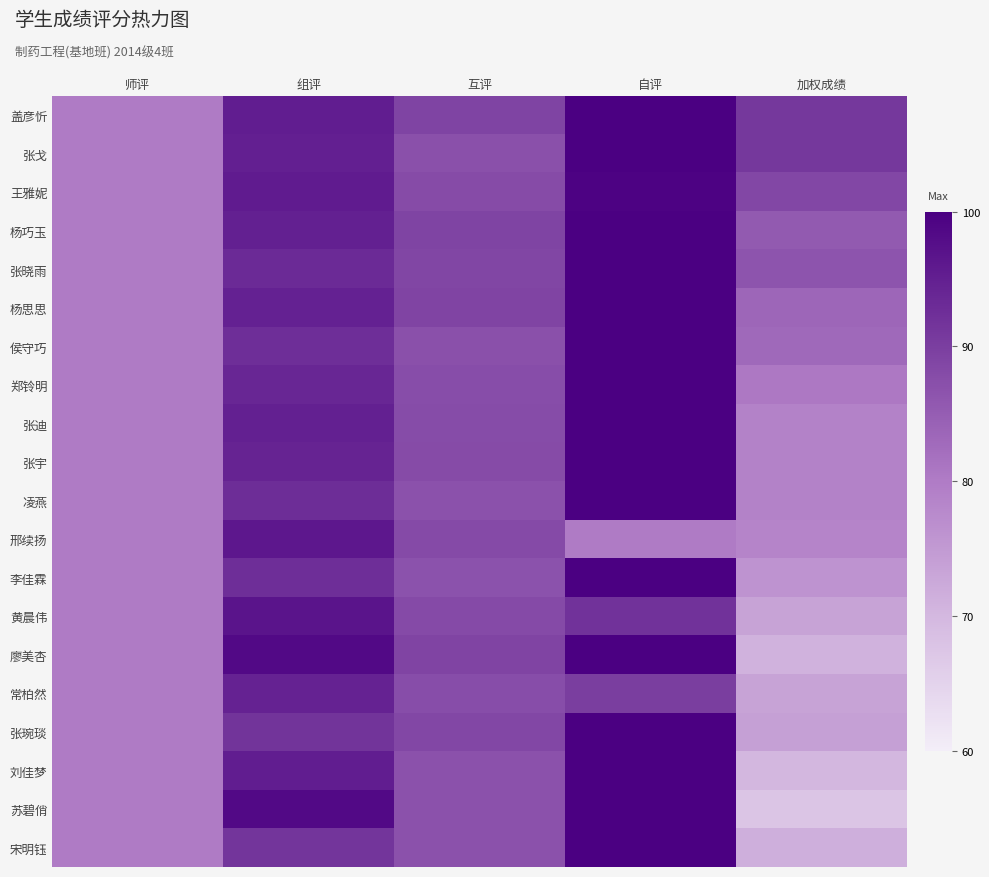

Reading left to right, what are all the values shown in this chart?

盖彦忻: 师评=80.0	组评=95.2	互评=89.1	自评=100.0	加权成绩=91.0
张戈: 师评=80.0	组评=94.9	互评=87.1	自评=100.0	加权成绩=91.0
王雅妮: 师评=80.0	组评=95.6	互评=87.9	自评=99.4	加权成绩=88.5
杨巧玉: 师评=80.0	组评=94.7	互评=89.1	自评=100.0	加权成绩=85.5
张晓雨: 师评=80.0	组评=93.2	互评=88.7	自评=100.0	加权成绩=86.5
杨思思: 师评=80.0	组评=94.6	互评=89.0	自评=100.0	加权成绩=83.5
侯守巧: 师评=80.0	组评=92.6	互评=87.1	自评=100.0	加权成绩=83.0
郑铃明: 师评=80.0	组评=93.8	互评=87.5	自评=100.0	加权成绩=80.5
张迪: 师评=80.0	组评=94.8	互评=87.8	自评=100.0	加权成绩=79.0
张宇: 师评=80.0	组评=94.3	互评=87.9	自评=100.0	加权成绩=79.0
凌燕: 师评=80.0	组评=92.8	互评=86.9	自评=100.0	加权成绩=79.0
邢续扬: 师评=80.0	组评=96.2	互评=88.0	自评=80.0	加权成绩=78.5
李佳霖: 师评=80.0	组评=92.6	互评=86.8	自评=100.0	加权成绩=76.0
黄晨伟: 师评=80.0	组评=96.7	互评=88.1	自评=91.9	加权成绩=73.5
廖美杏: 师评=80.0	组评=98.3	互评=89.0	自评=100.0	加权成绩=71.0
常柏然: 师评=80.0	组评=94.5	互评=87.6	自评=90.0	加权成绩=73.5
张琬琰: 师评=80.0	组评=91.7	互评=88.5	自评=100.0	加权成绩=74.0
刘佳梦: 师评=80.0	组评=95.2	互评=87.0	自评=100.0	加权成绩=70.0
苏碧俏: 师评=80.0	组评=98.3	互评=87.0	自评=100.0	加权成绩=67.5
宋明钰: 师评=80.0	组评=91.5	互评=87.0	自评=100.0	加权成绩=71.5